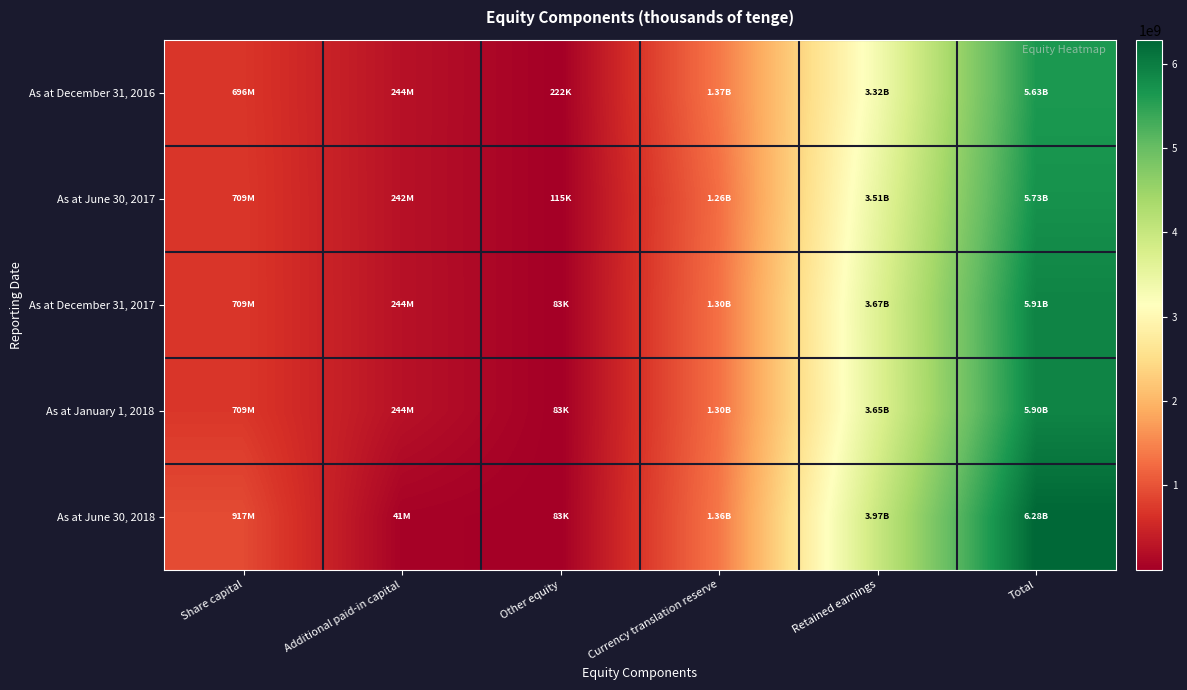

What is the total value across all series at Total?

29457951459